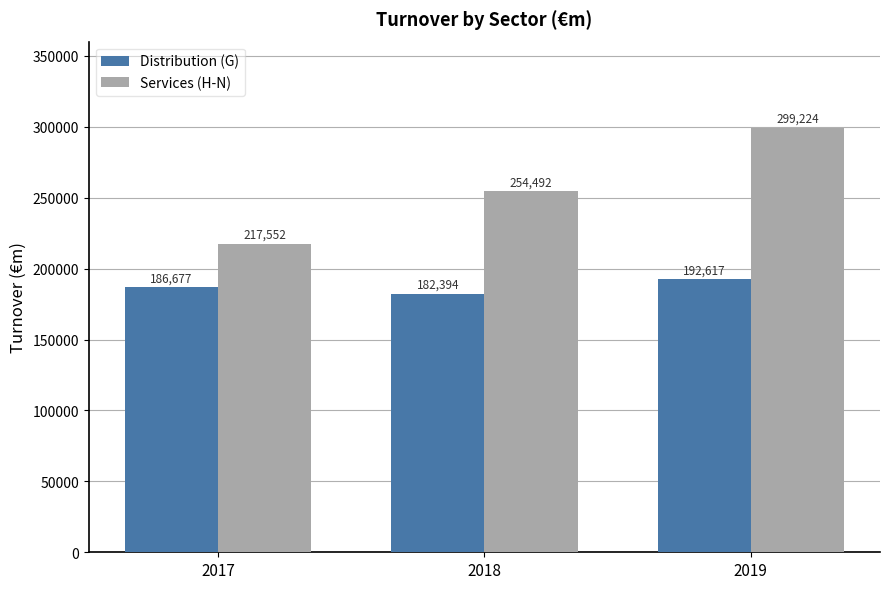

Reading left to right, extract all data points from this chart.

Distribution (G): 186677	182394	192617
Services (H-N): 217552	254492	299224